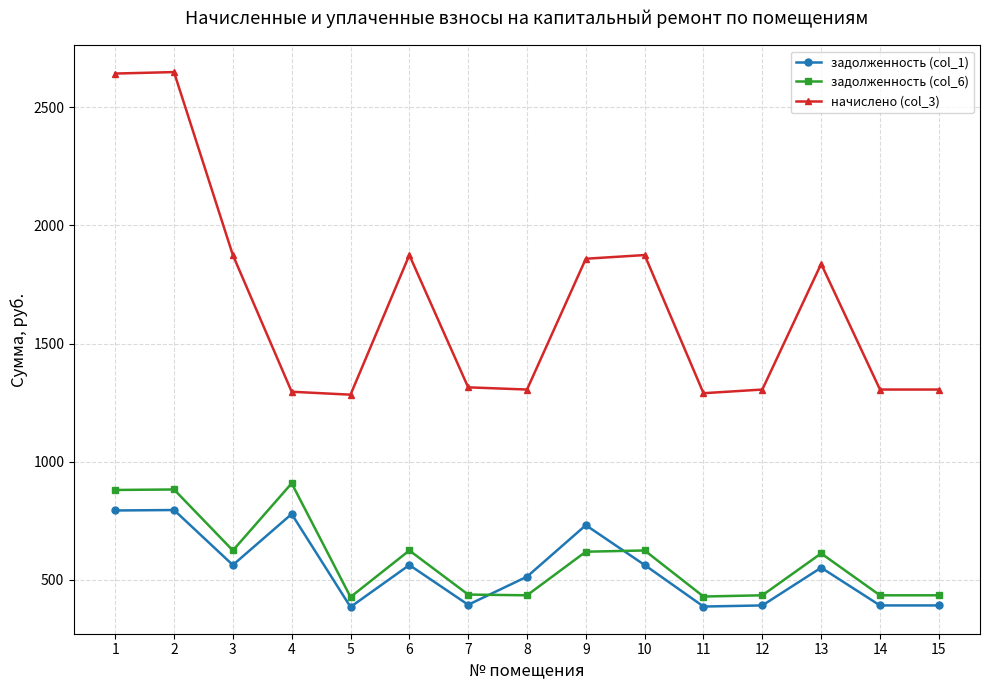

True or false: задолженность (col_1) and начислено (col_3) cross at least once.

False